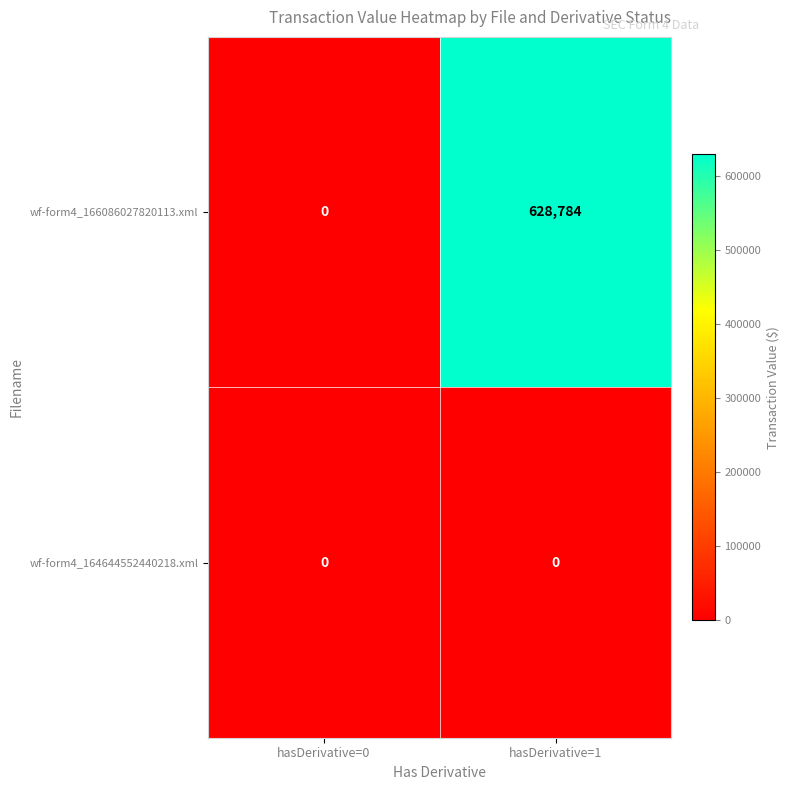

True or false: wf-form4_166086027820113.xml has a value of 628784 at hasDerivative=1.

True